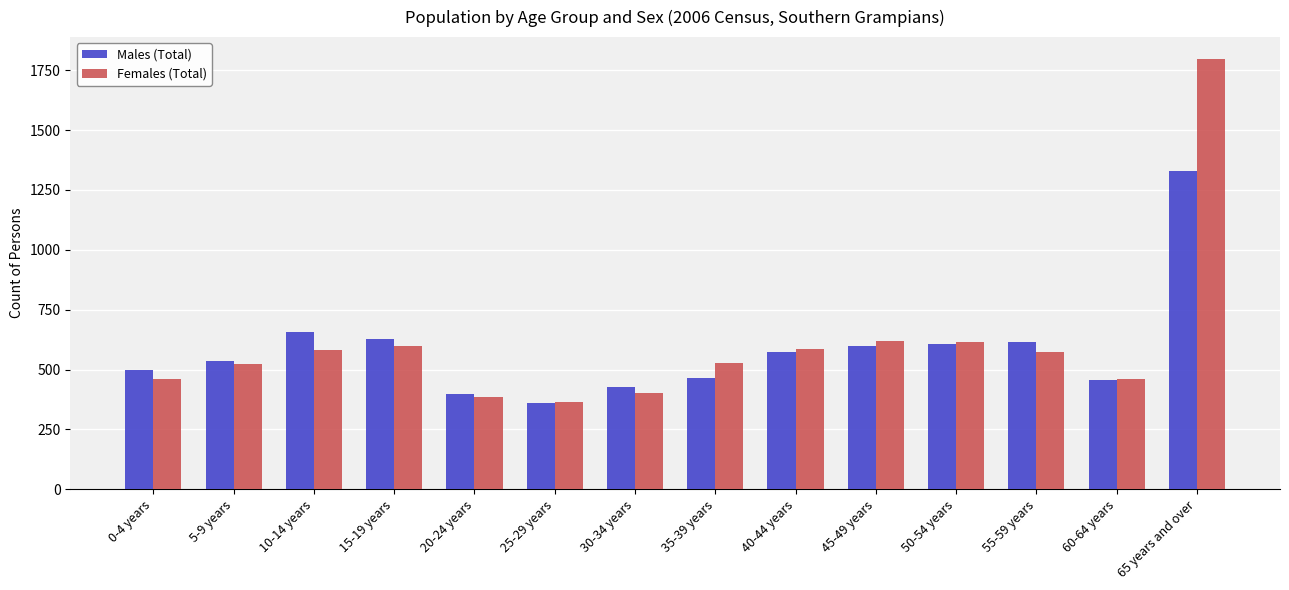

List the series in order of their peak value, lowest first.

Males (Total), Females (Total)